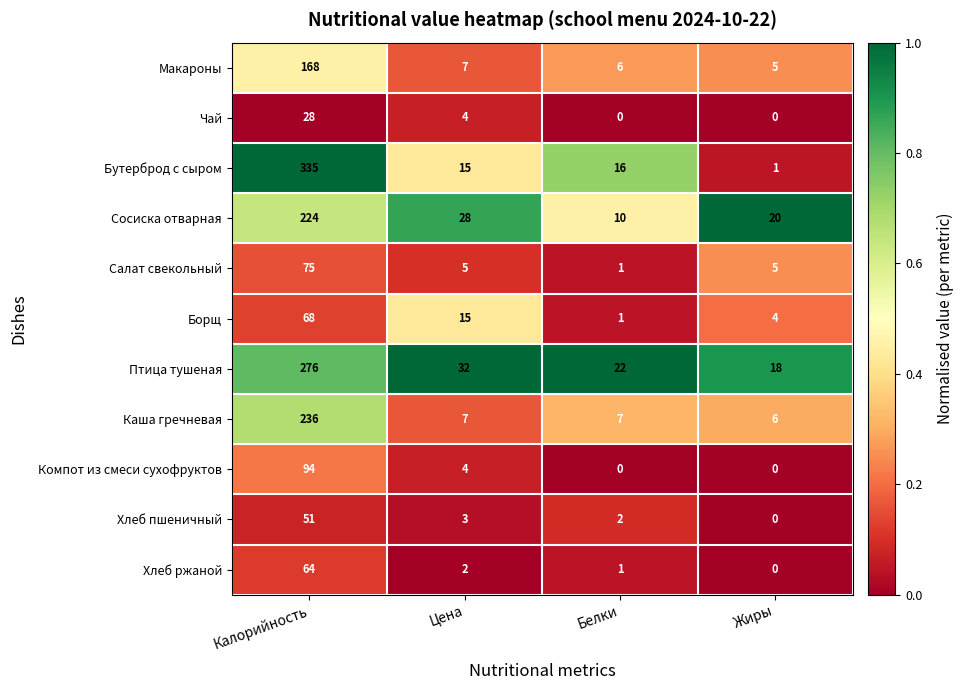

Which series has the largest total across all categories?

Бутерброд с сыром